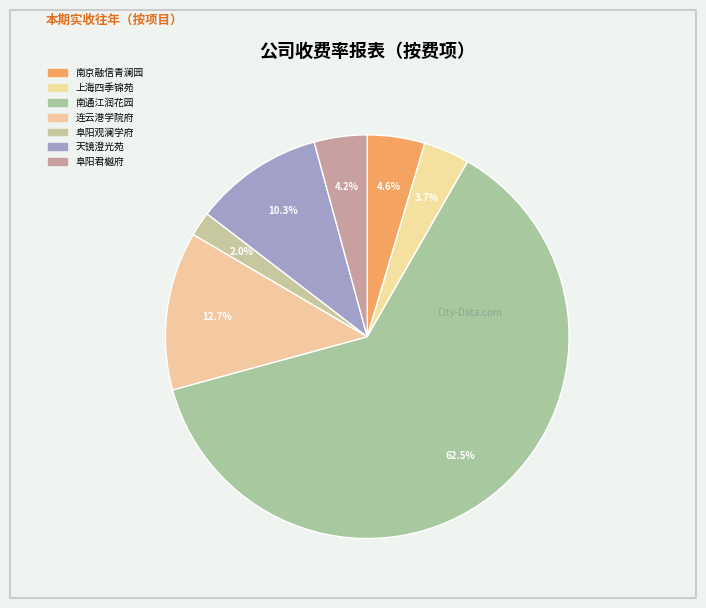

How many segments does this pie chart have?

7